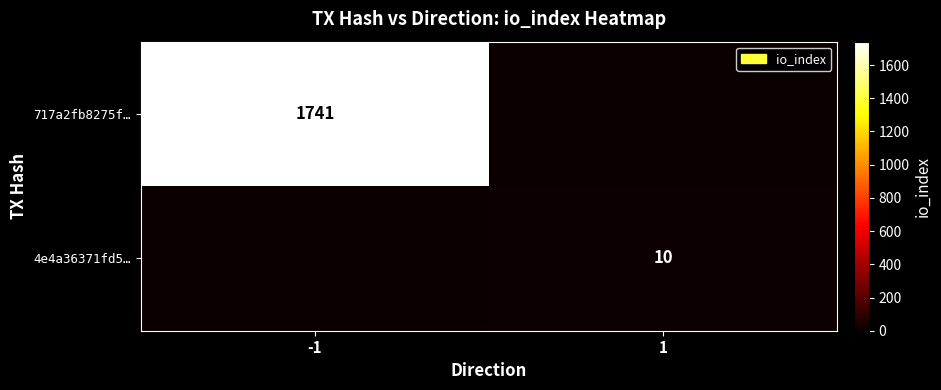

Which category has the lowest value across all series?

1